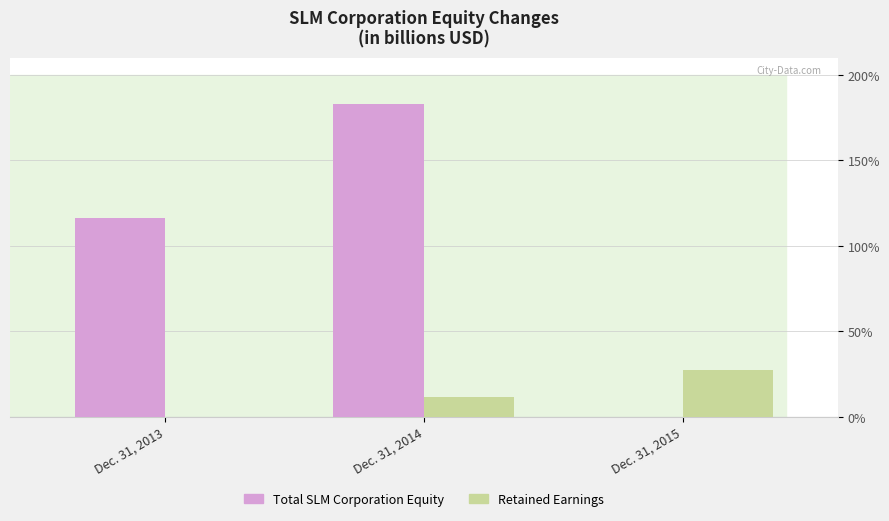

Which series has the largest total across all categories?

Total SLM Corporation Equity